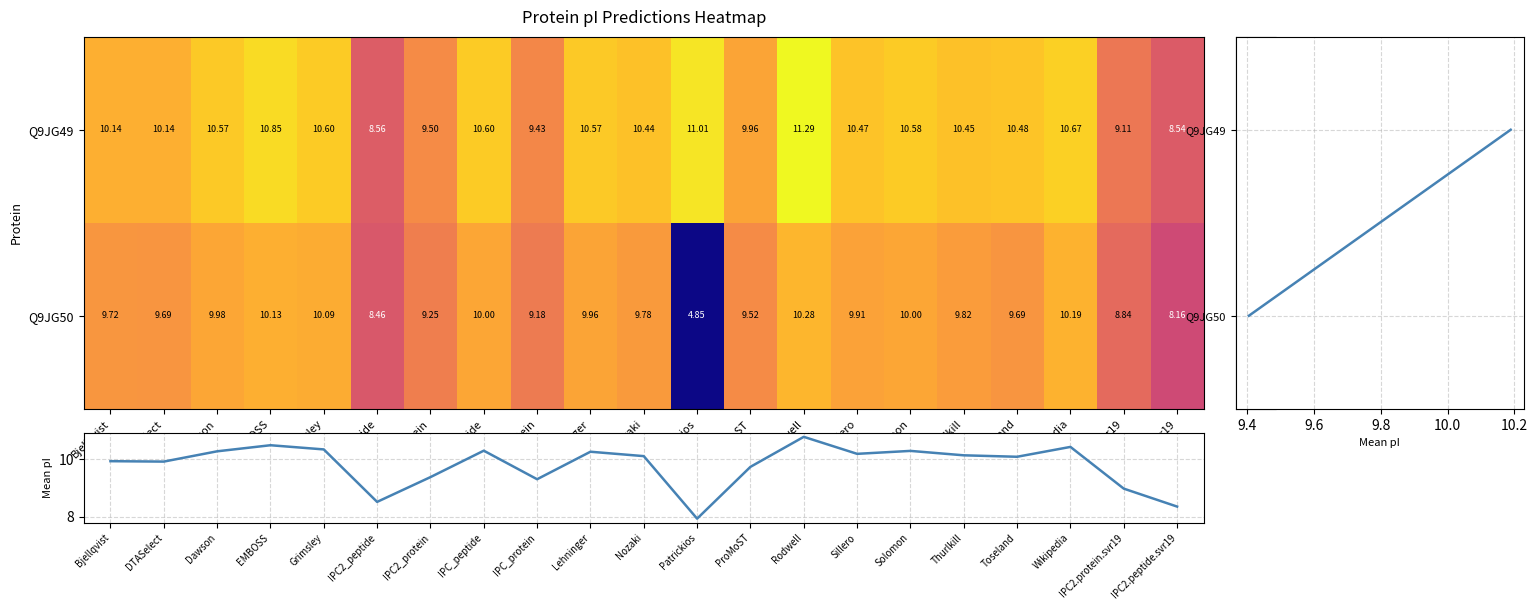

At which label does tr|Q9JG49|Q9JG49_9VIRU reach its minimum?

IPC2.peptide.svr19